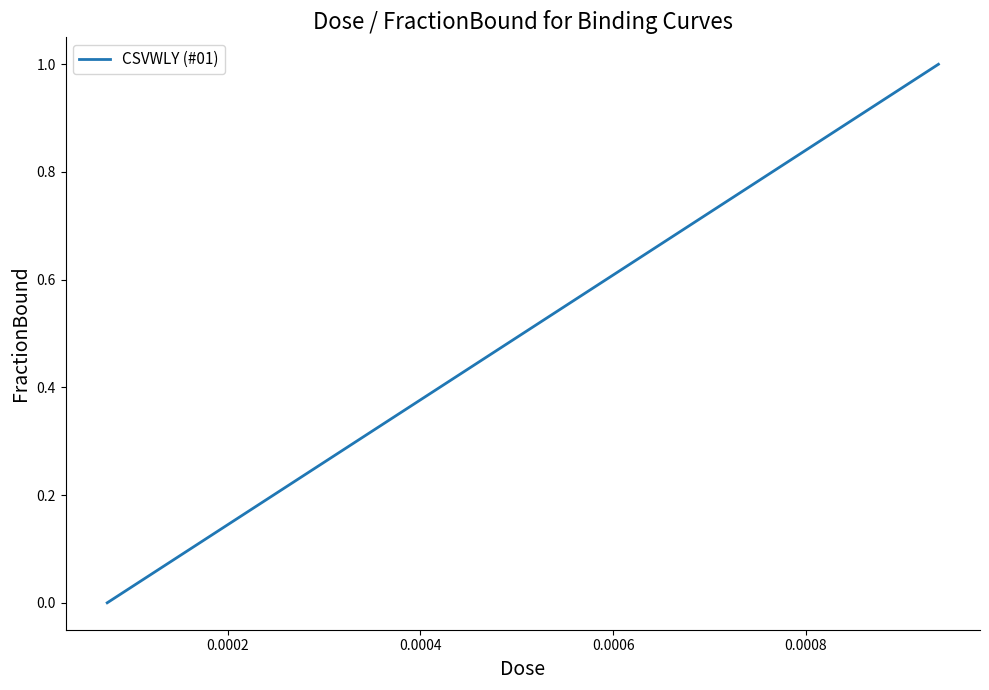

What is the value of the 5th point from the left?

0.8